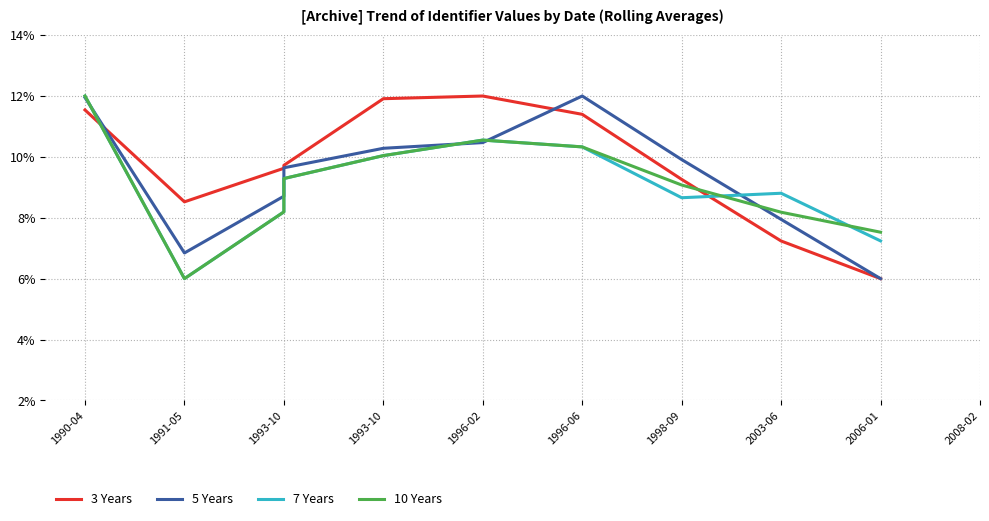

List the series in order of their peak value, lowest first.

3 Years, 5 Years, 7 Years, 10 Years